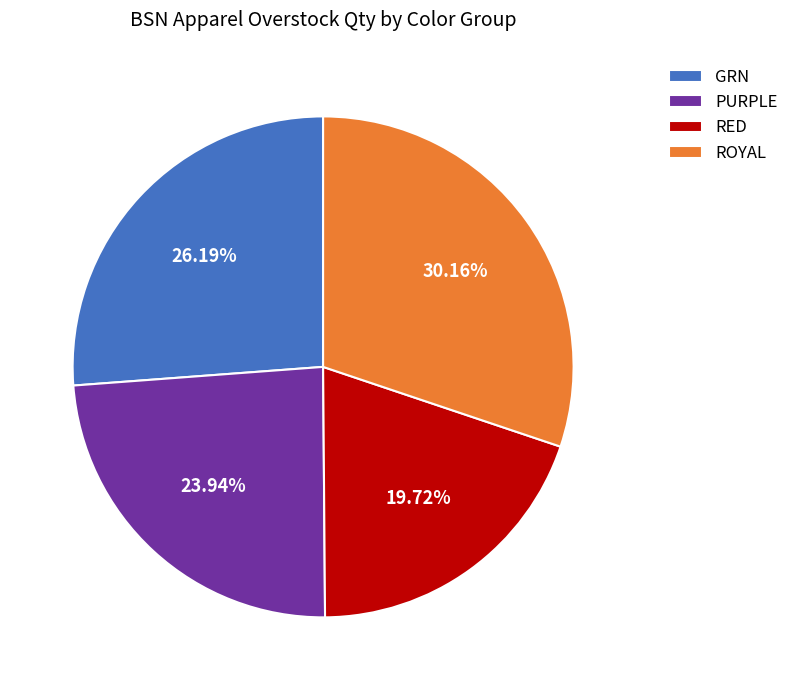

Which slice is the smallest?

RED